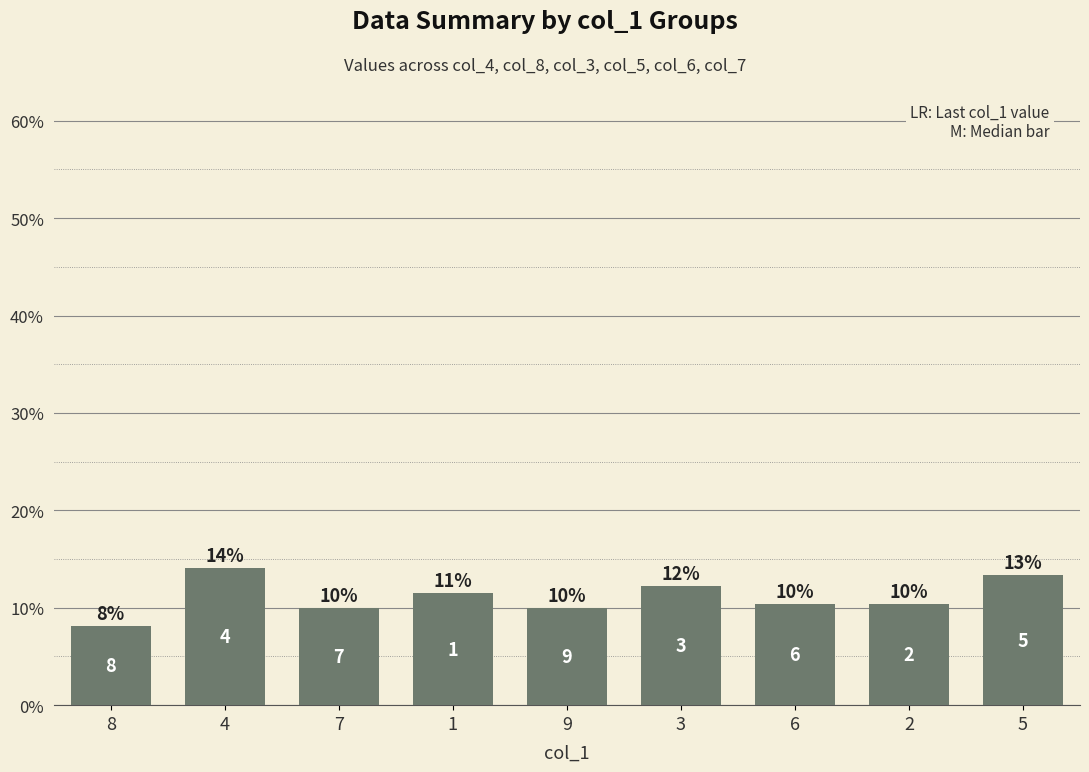

What is the value of the 3rd bar from the left?

0.1